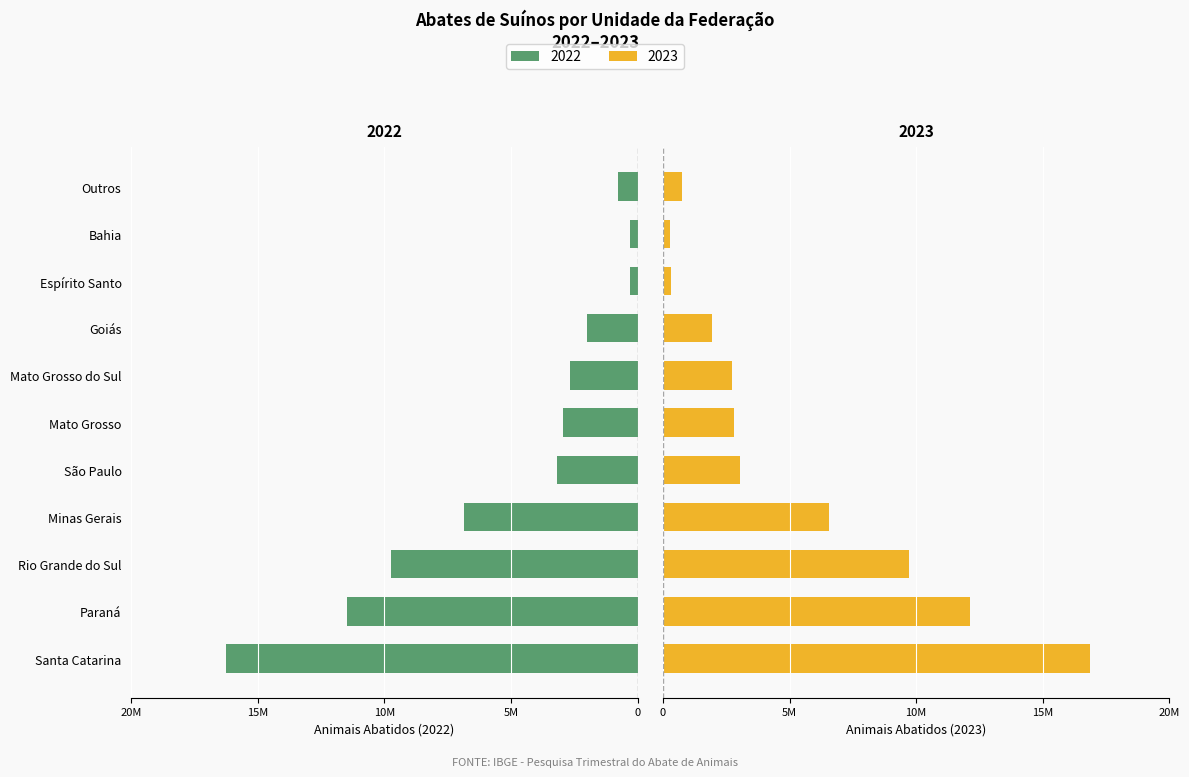

Reading left to right, transcribe all the data shown in this chart.

2022: 16.2	11.5	9.7	6.8	3.2	2.9	2.7	2.0	0.3	0.3	0.8
2023: 16.9	12.1	9.7	6.6	3.0	2.8	2.7	2.0	0.3	0.3	0.7